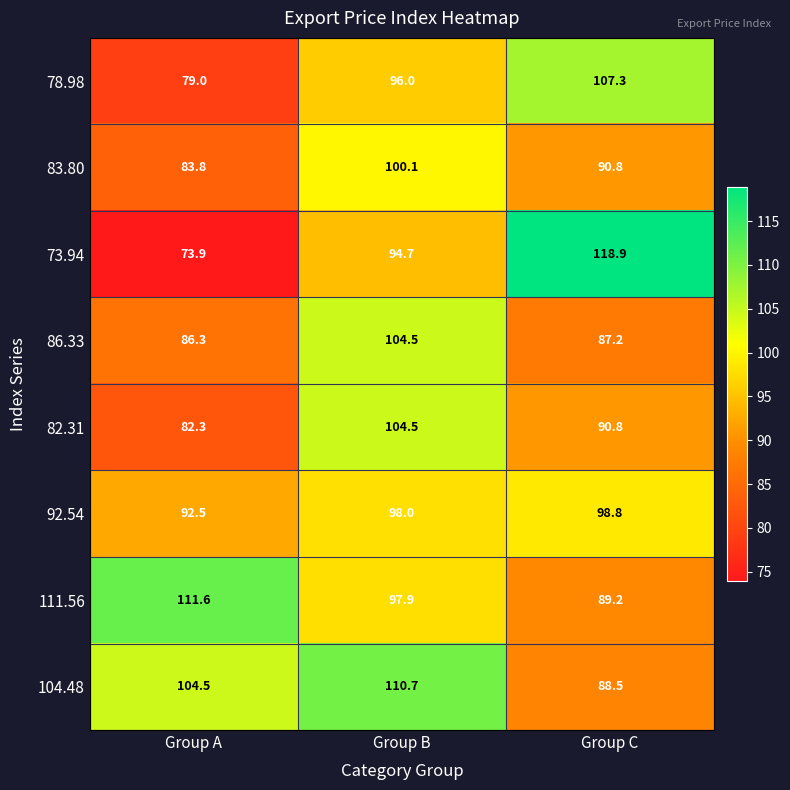

Read the 78.98 value at Group C.

107.3